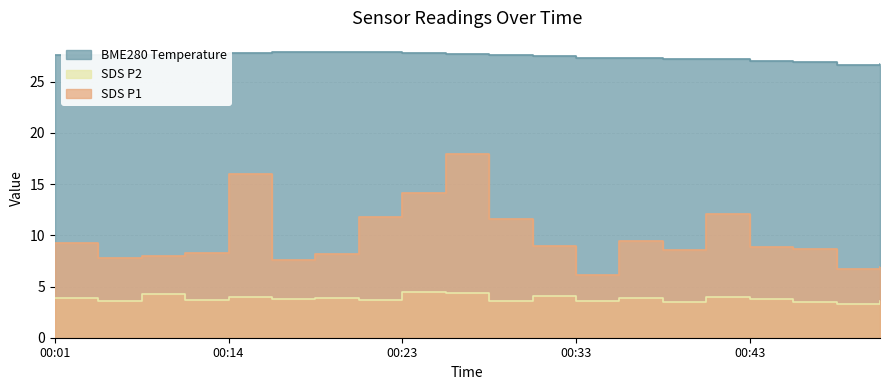

List the series in order of their overall mean, lowest first.

SDS_P2, SDS_P1, BME280_temperature